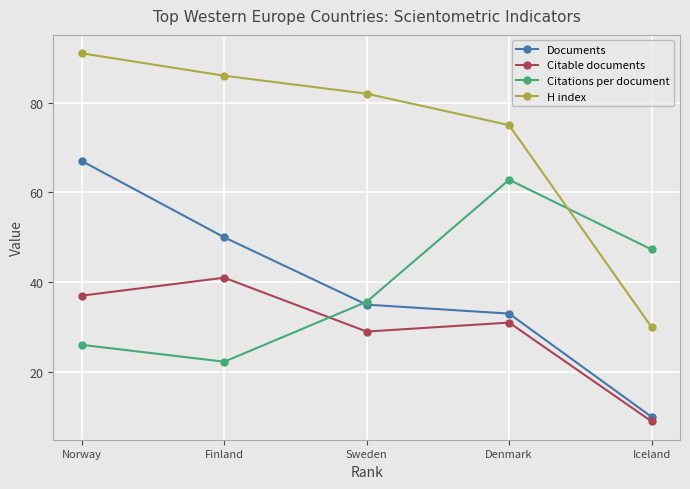

At how many categories does at least one series exceed 88?

1